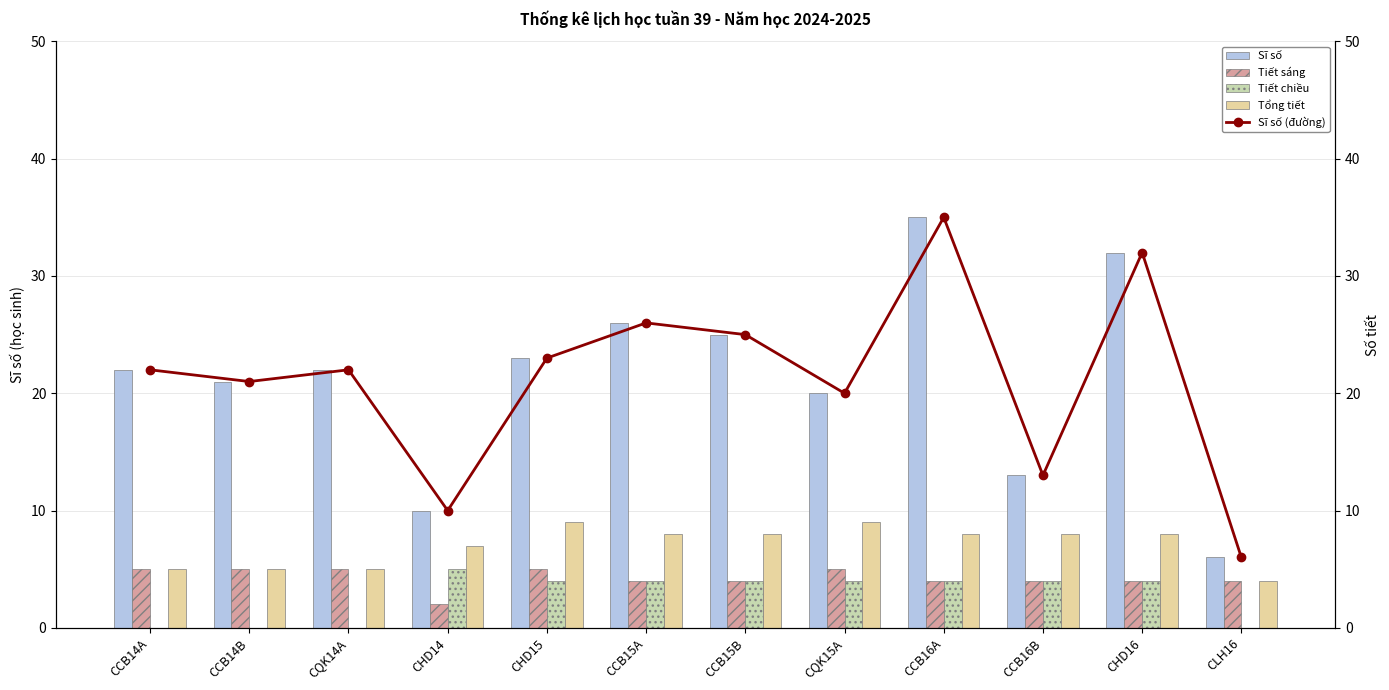

How many categories are shown in the chart?

12